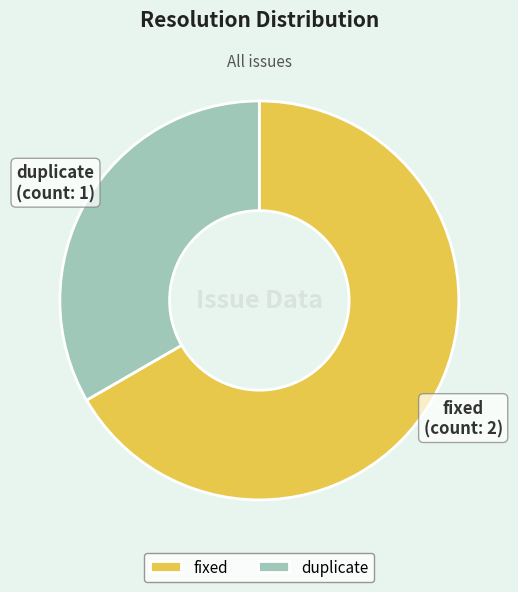

Count the number of slices in the pie.

2